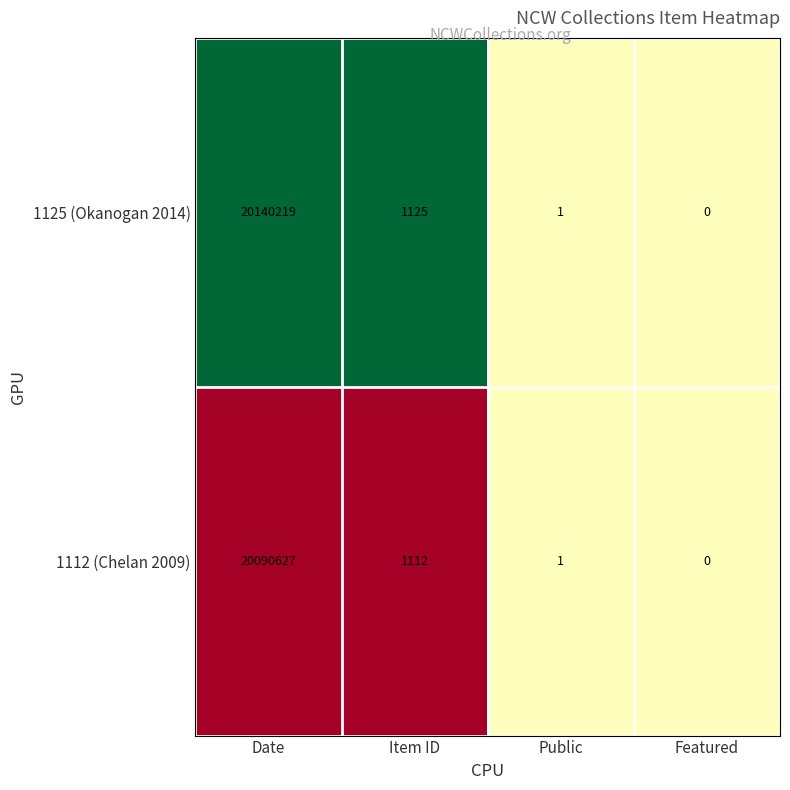

How many distinct data groups are displayed?

2